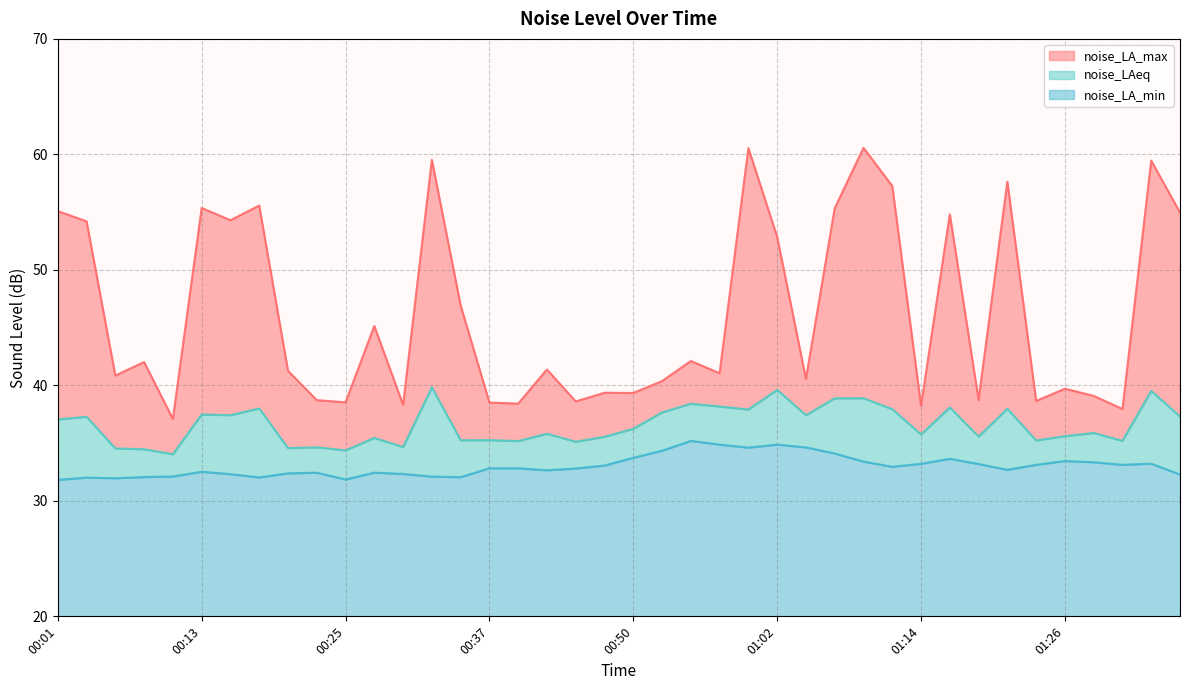

Between 00:16 and 01:14, which is larger?

00:16